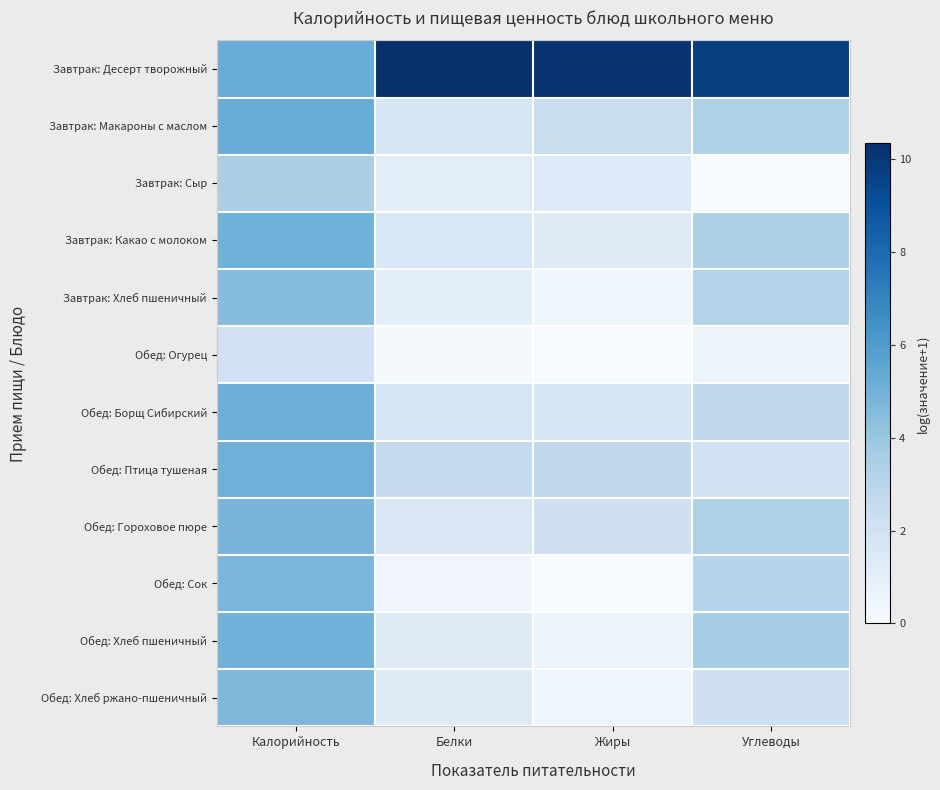

How many distinct data groups are displayed?

12